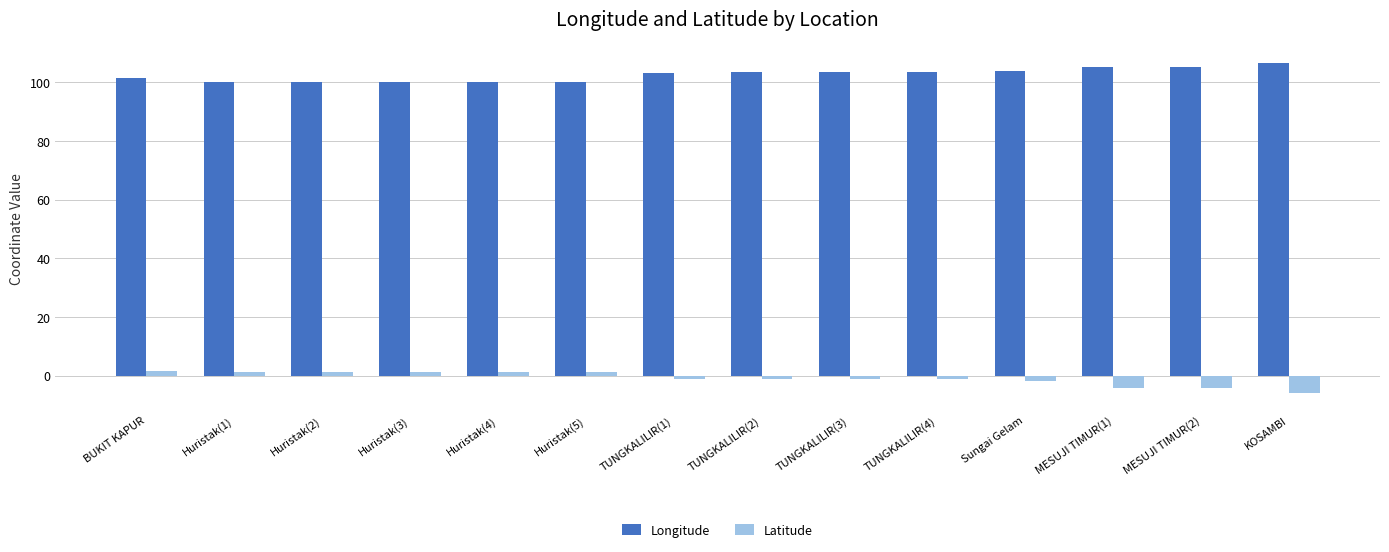

The value of Longitude at Huristak(2) is 150.4. True or false?

False